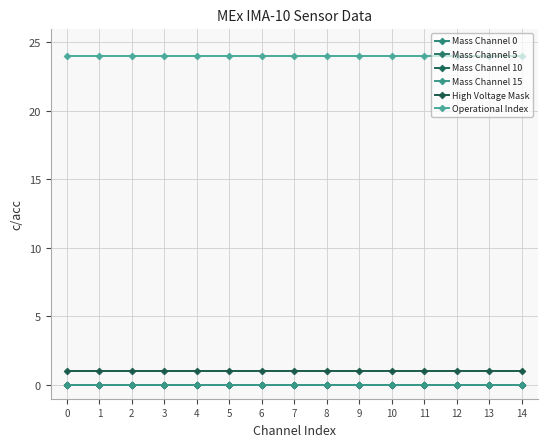

How many lines are shown in the chart?

6